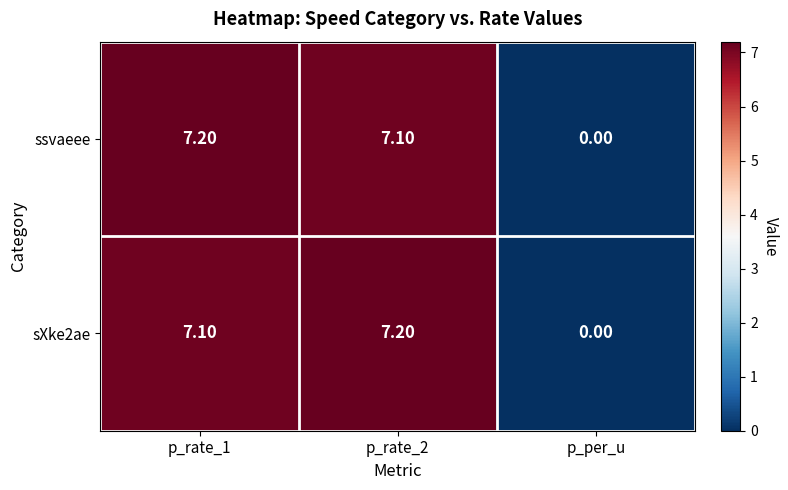

At which label is ssvaeee closest to 3?

p_per_u